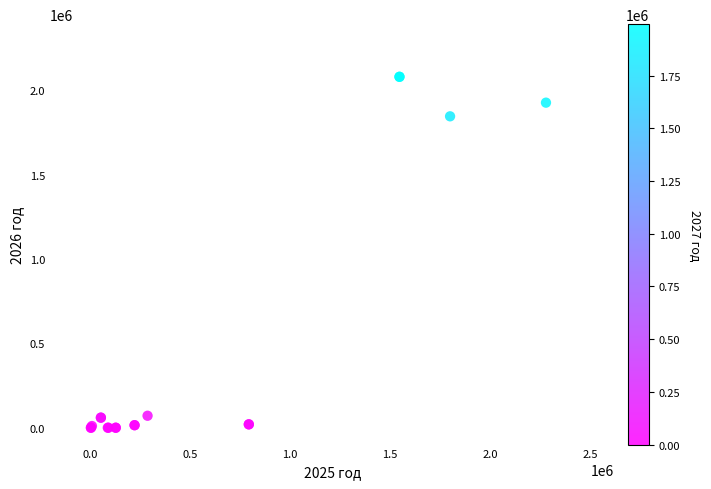

What Y value in the scatter plot is closest to 1040560?

1846792